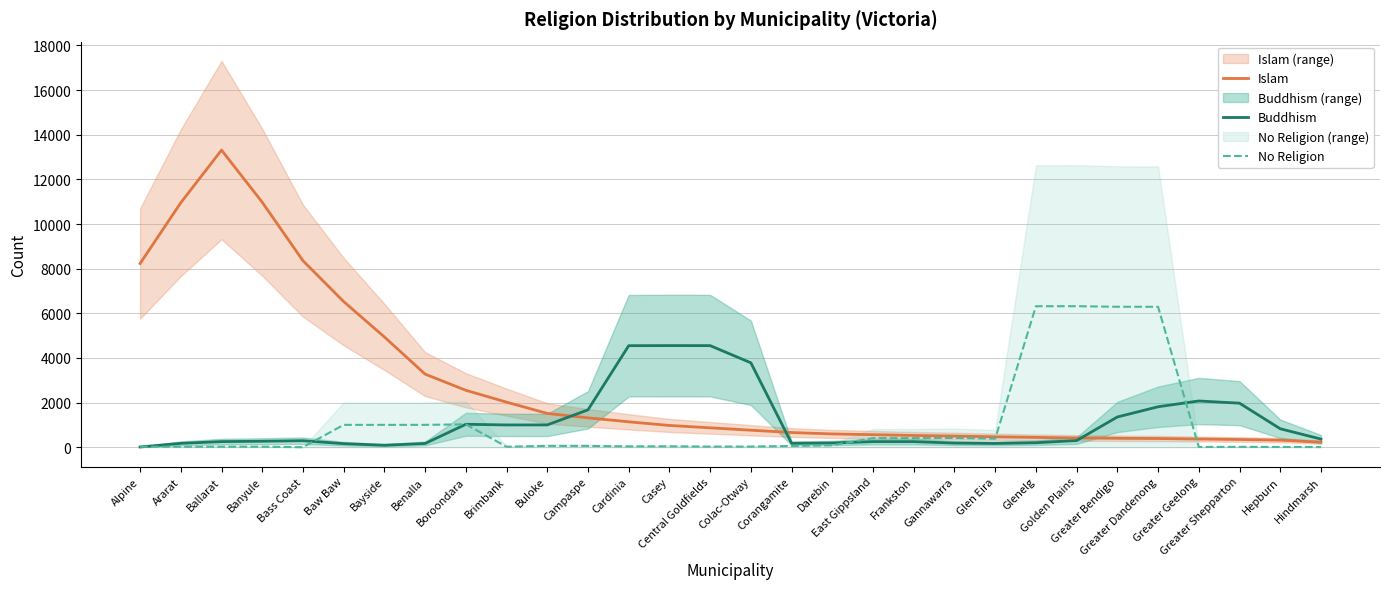

Does the chart have visible grid lines?

Yes